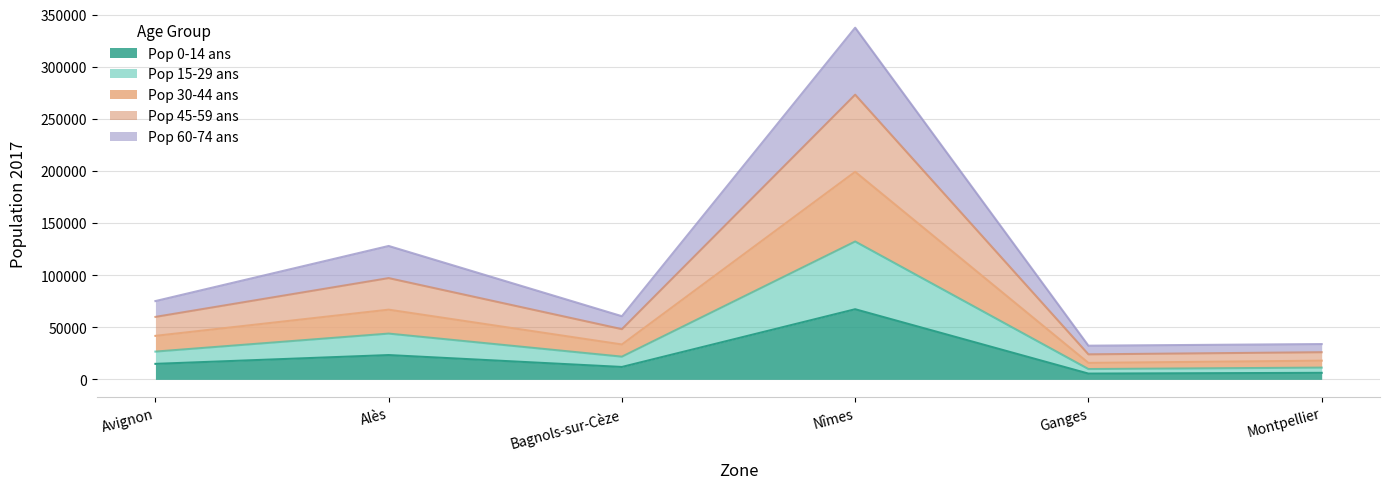

What is the minimum value shown in the chart?

5523.9